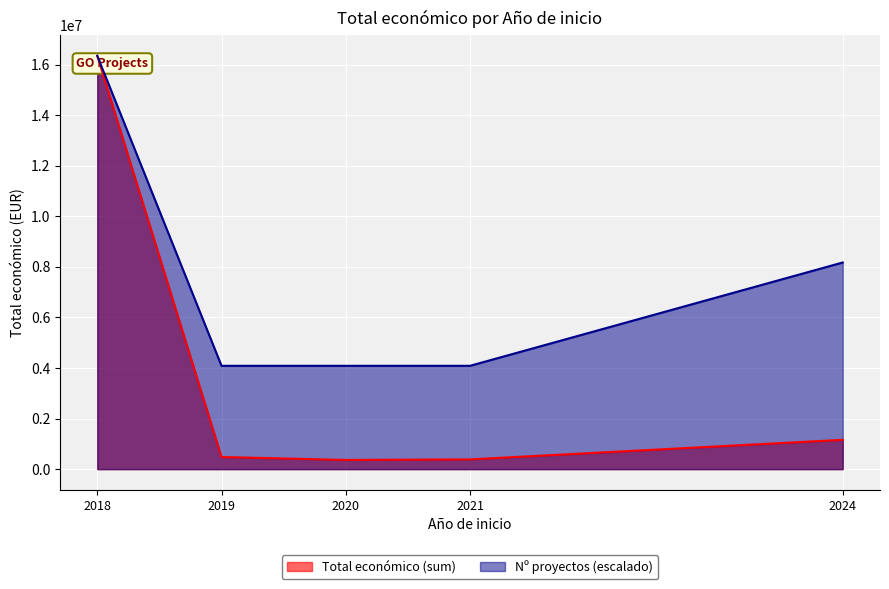

Is the value of Nº proyectos (escalado) at 2021 greater than the value of Total económico (sum) at 2024?

Yes